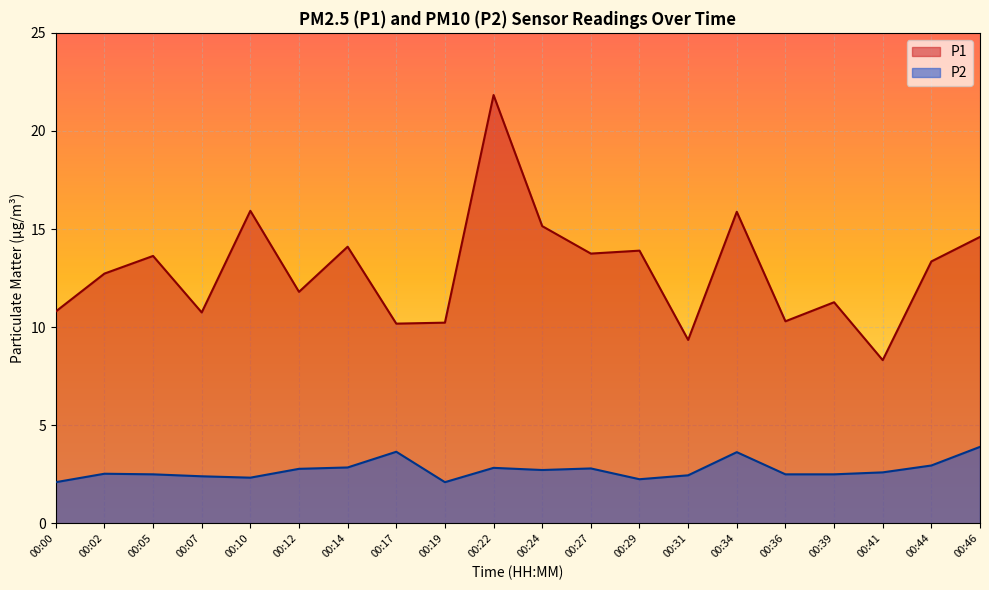

Reading right to left, transcribe all the data shown in this chart.

P1: 00:46=14.6	00:44=13.3	00:41=8.3	00:39=11.3	00:36=10.3	00:34=15.9	00:31=9.3	00:29=13.9	00:27=13.8	00:24=15.2	00:22=21.8	00:19=10.2	00:17=10.2	00:14=14.1	00:12=11.8	00:10=15.9	00:07=10.8	00:05=13.6	00:02=12.7	00:00=10.8
P2: 00:46=3.9	00:44=3.0	00:41=2.6	00:39=2.5	00:36=2.5	00:34=3.6	00:31=2.5	00:29=2.2	00:27=2.8	00:24=2.7	00:22=2.8	00:19=2.1	00:17=3.6	00:14=2.9	00:12=2.8	00:10=2.3	00:07=2.4	00:05=2.5	00:02=2.5	00:00=2.1